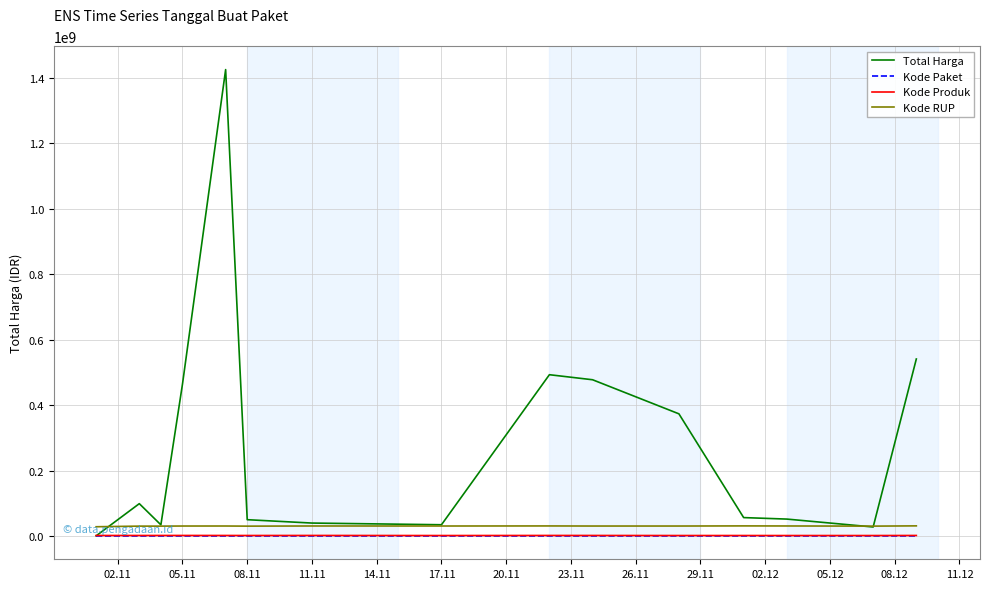

True or false: Kode RUP and Kode Paket cross at least once.

False